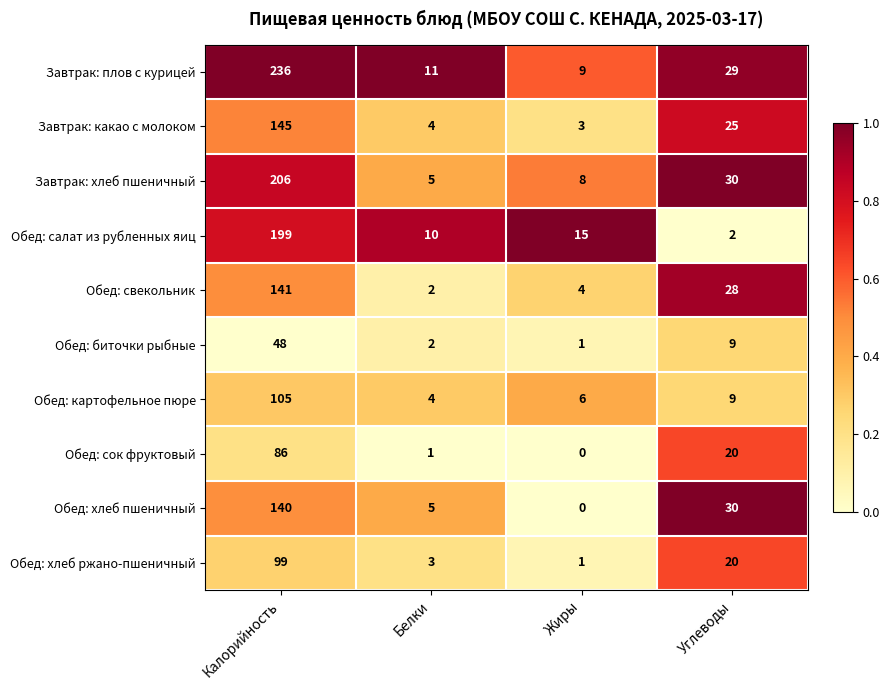

Which series has the largest total across all categories?

Завтрак: плов с курицей